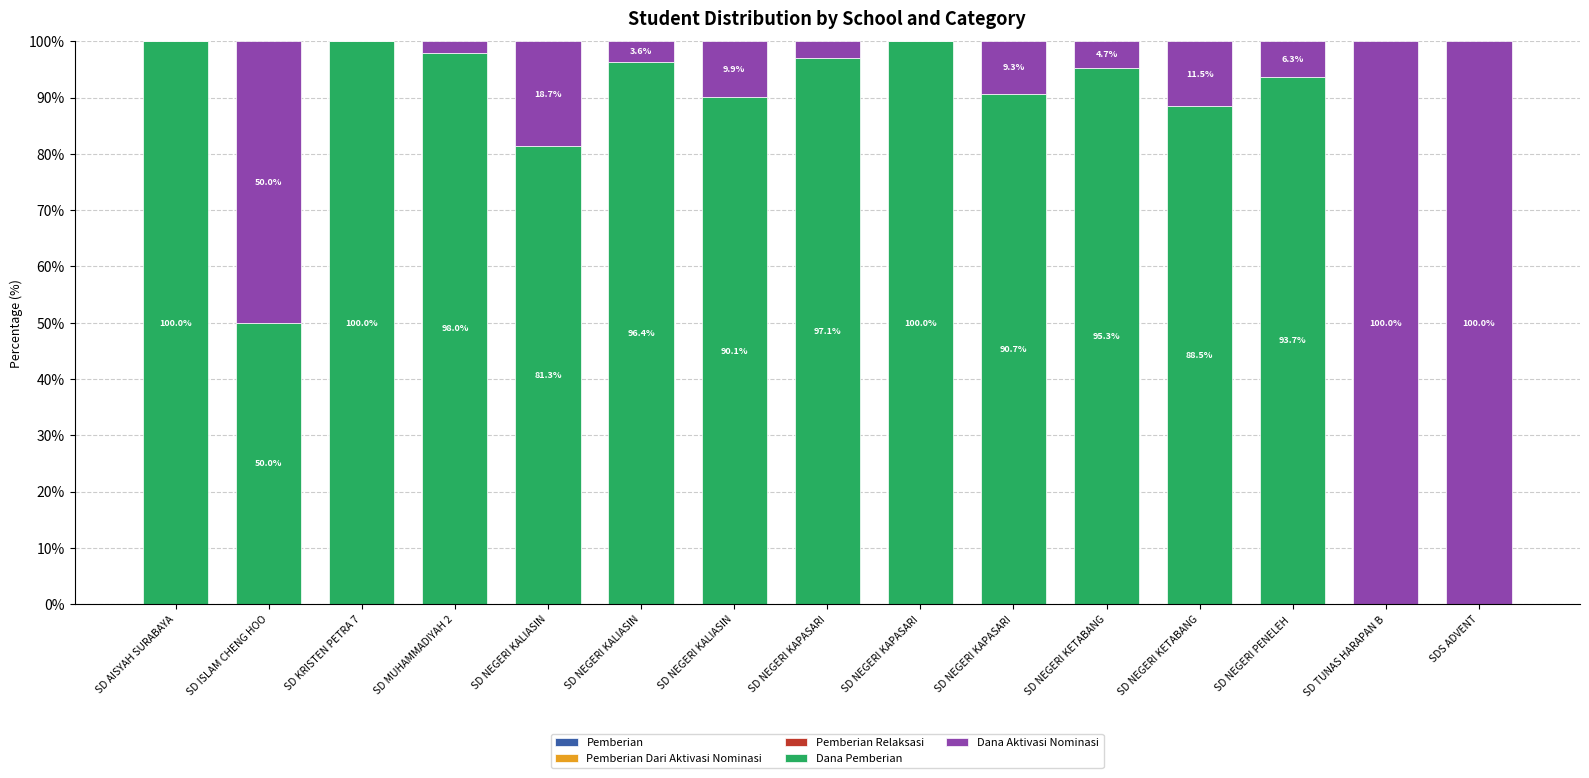

Which series has the largest range (max minus min)?

Dana Aktivasi Nominasi